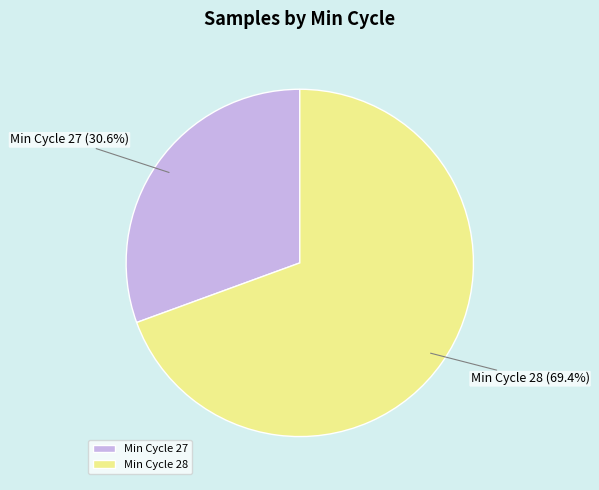

Approximately how many times larger is the value at Min Cycle 27 compared to Min Cycle 28?

0.4